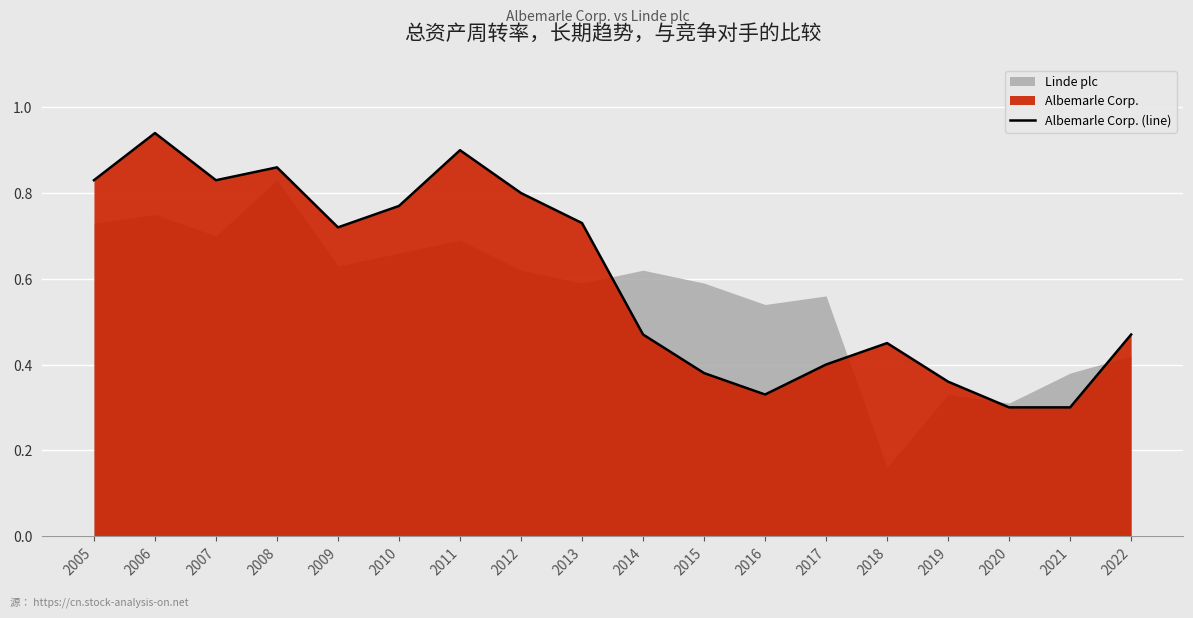

At which label is the value closest to 0?

2020